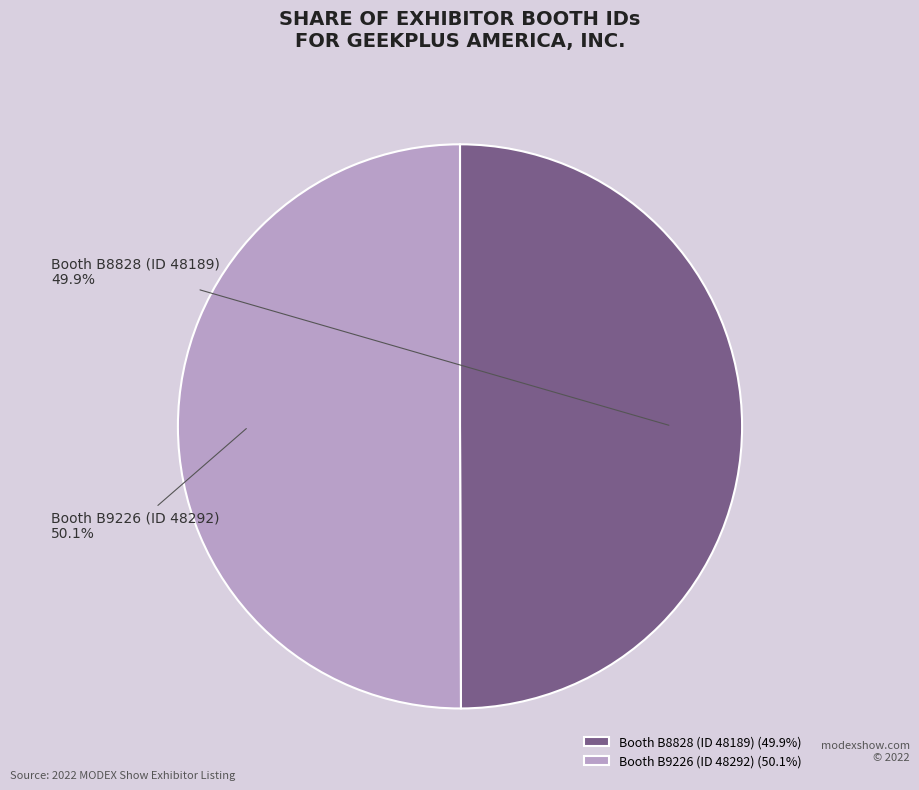

Is there a majority slice in this chart?

Yes